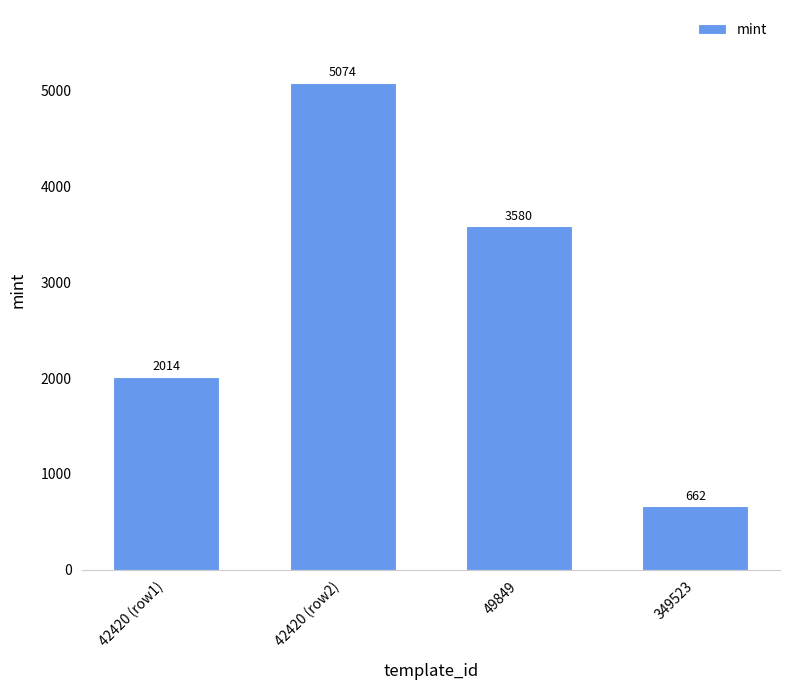

What is the change in value from 42420 (row2) to 49849?

-1494